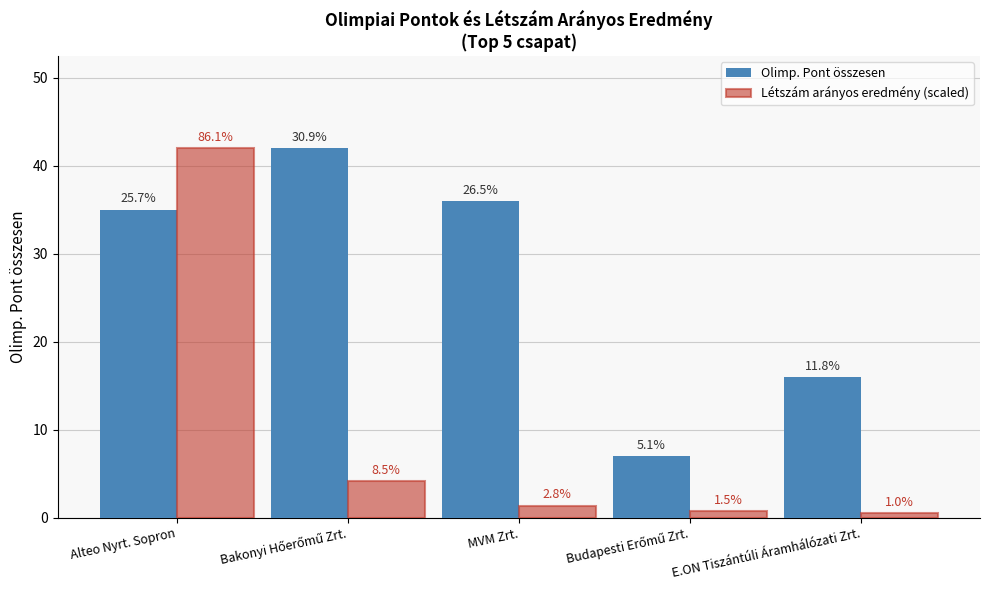

Rank the series by their average value, from highest to lowest.

Olimp. Pont összesen, Létszám arányos eredmény (scaled)